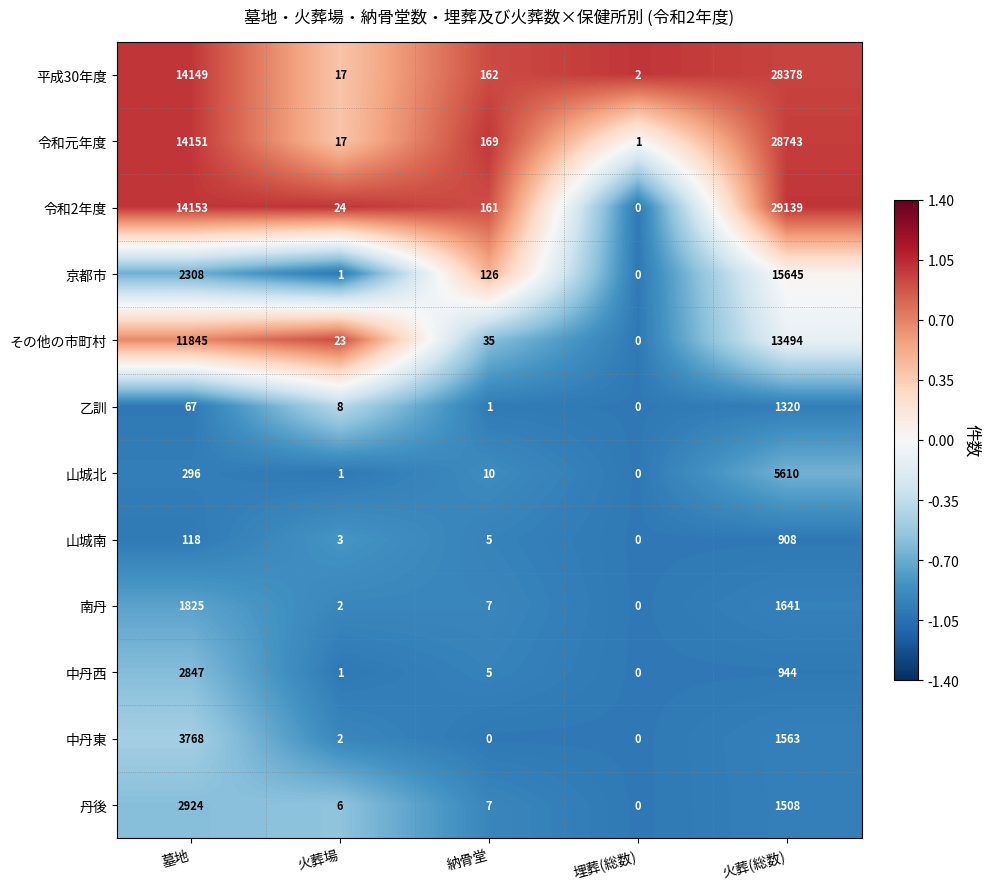

What is the sum of all 山城南 values?

1034